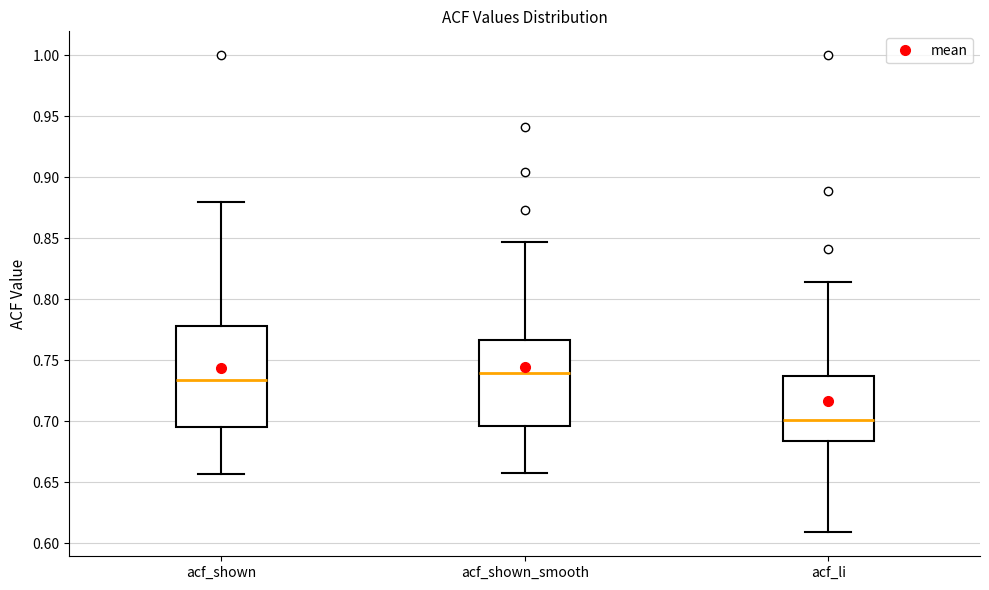

Which box is the tallest, from its lower edge to its upper edge?

acf_shown